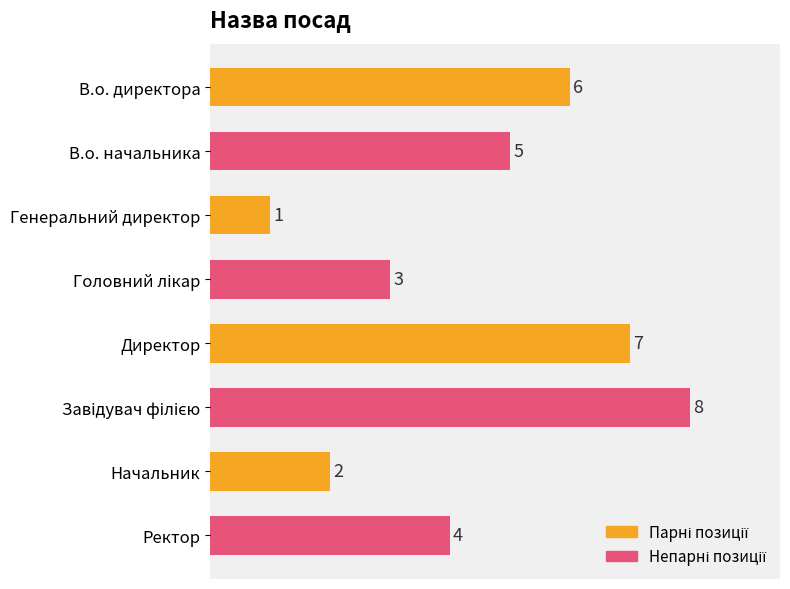

What is the difference between the maximum and second lowest values?

6